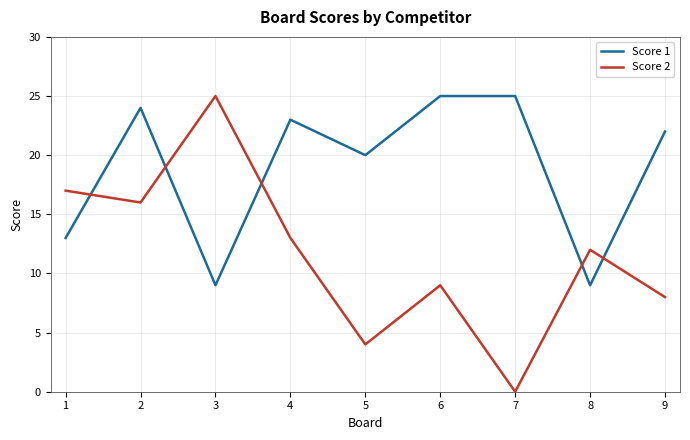

What is the highest value of the Score 1 series?

25